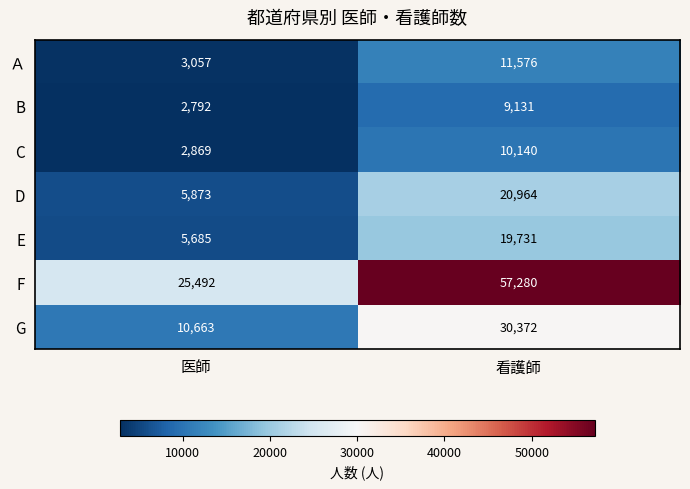

Count the number of data series in this chart.

7